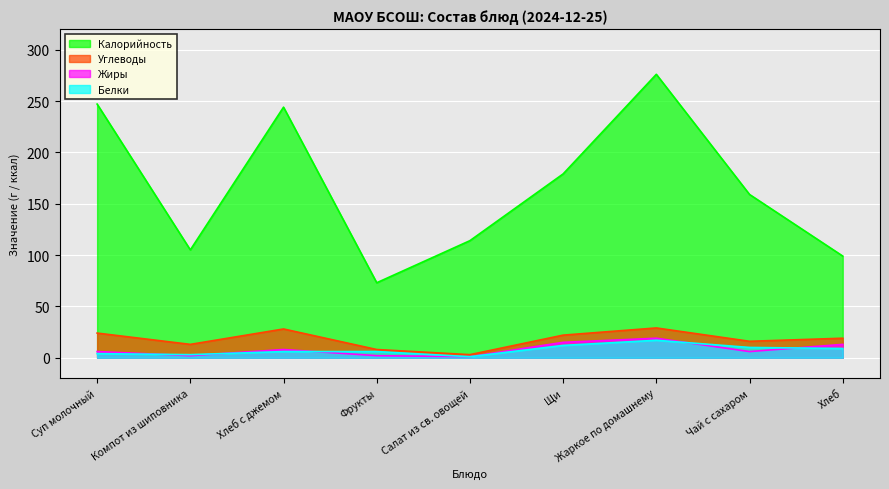

Is it true that Жиры equals 8 at Суп молочный?

False